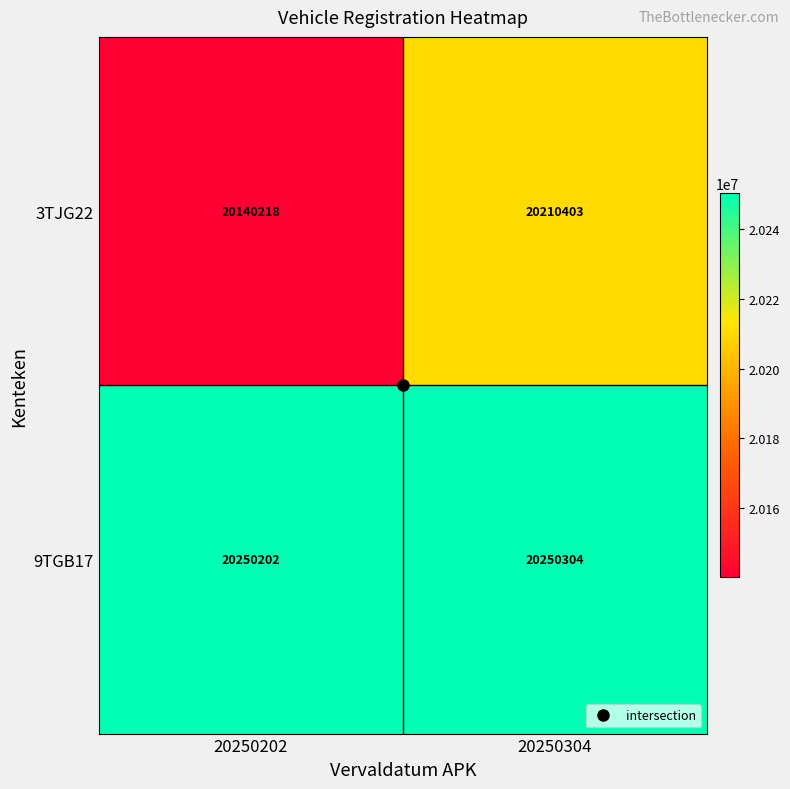

What is the difference between the highest and lowest values at 20250202?

109984